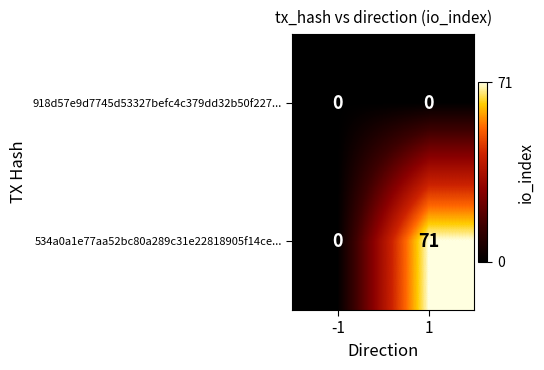

Reading left to right, what are all the values shown in this chart?

918d57e9d7745d53327befc4c379dd32b50f227...: 0	0
534a0a1e77aa52bc80a289c31e22818905f14ce...: 0	71